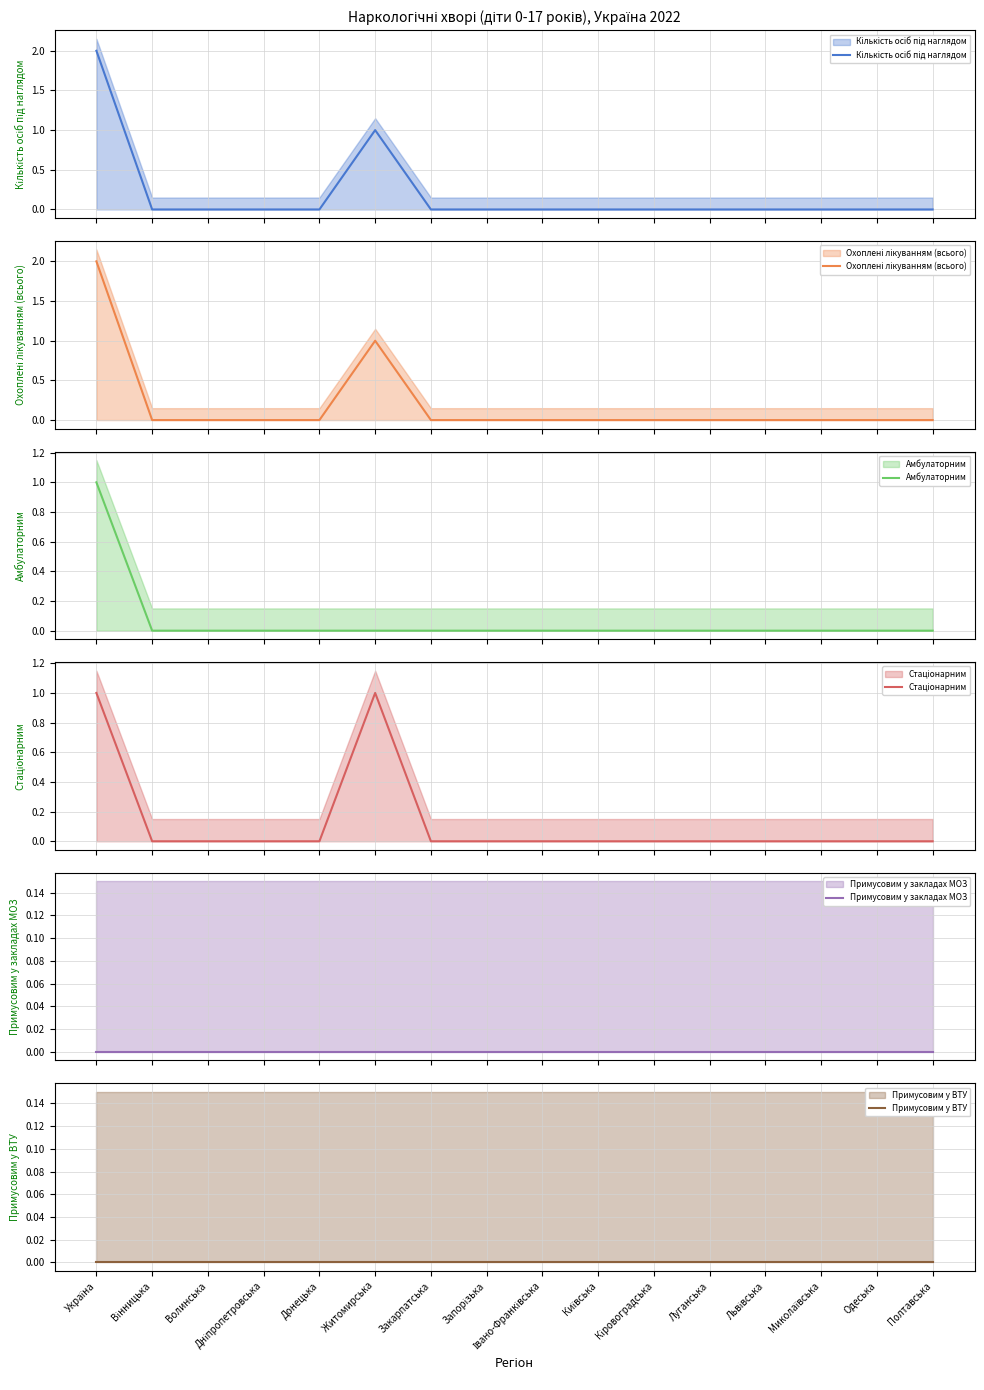

The value of Охоплені лікуванням (всього) at Миколаївська is -1. True or false?

False